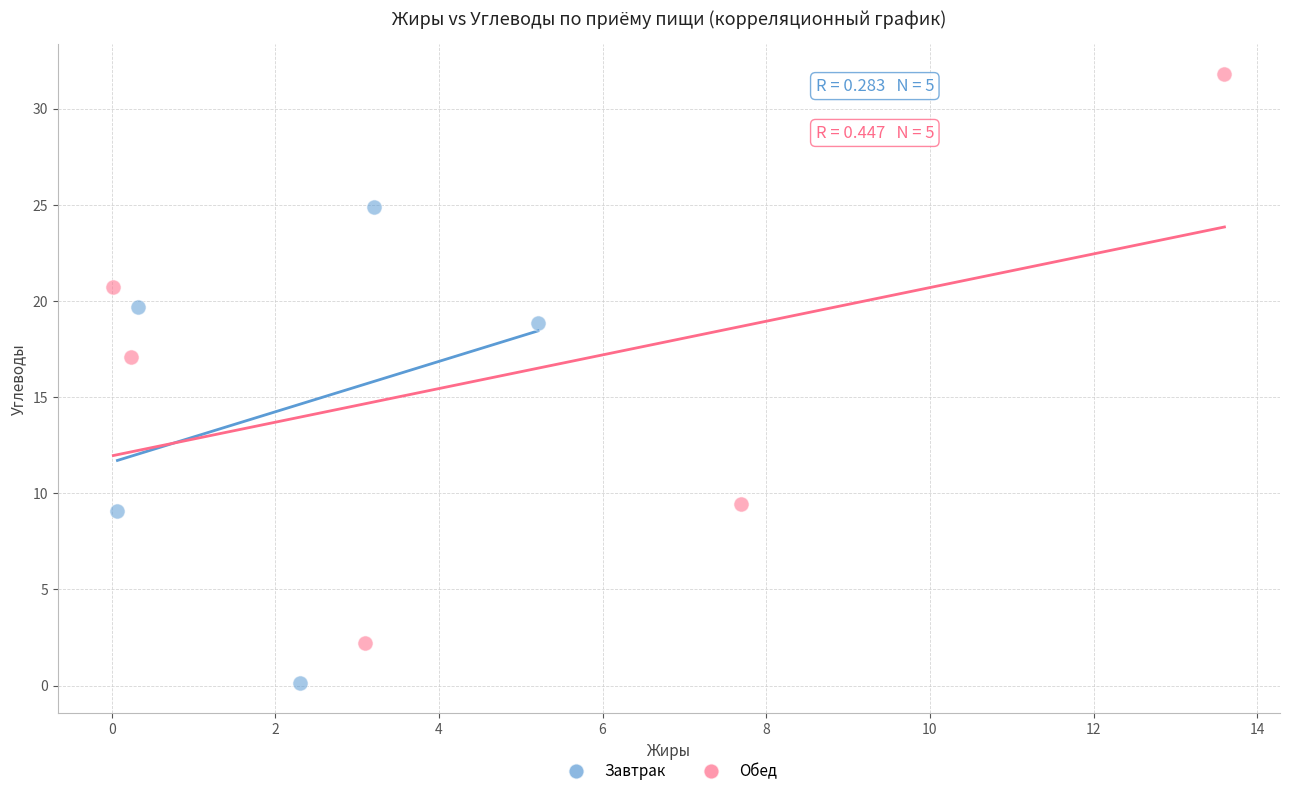

Which series has the largest Y range (max minus min)?

Обед